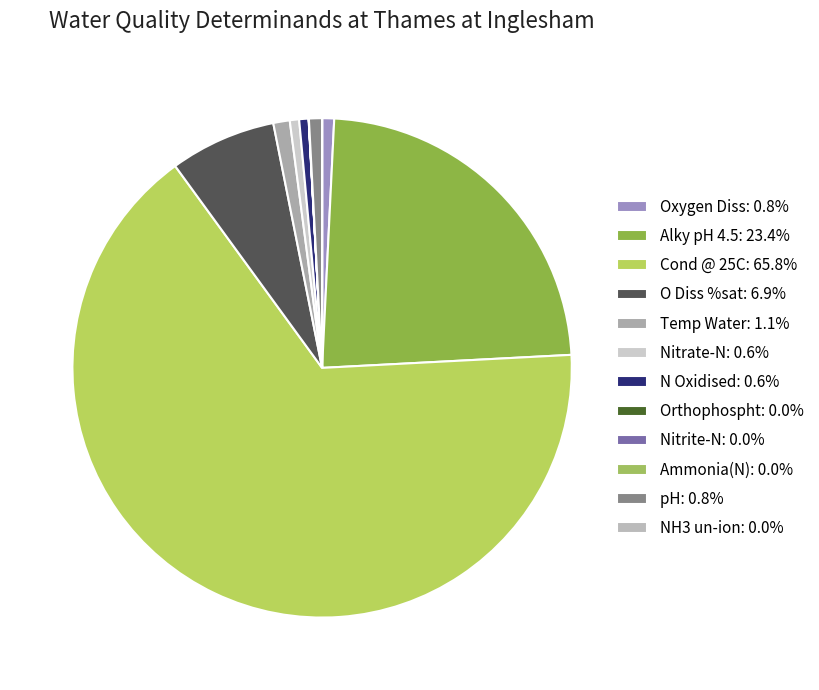

Does Oxygen Diss account for over 50% of the chart?

No